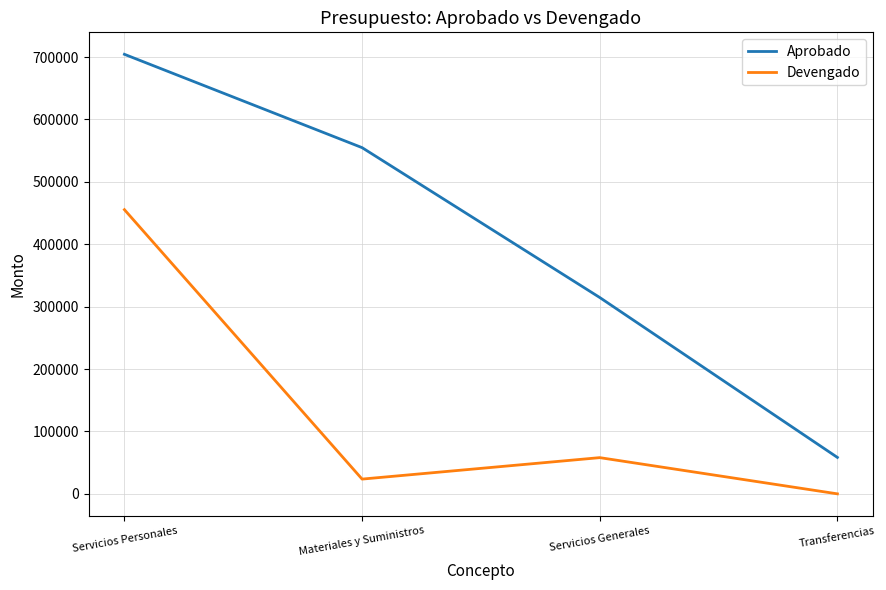

In Devengado, how many points are lower than both neighbors (excluding endpoints)?

1